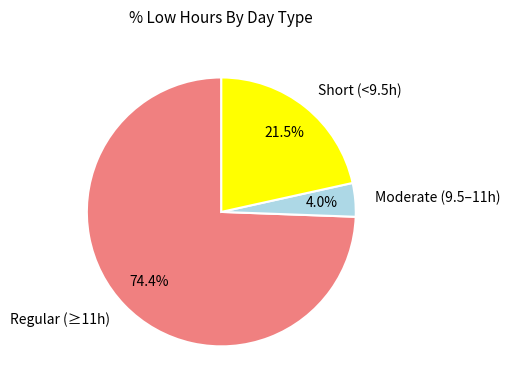

What is the smallest slice in the pie chart?

Moderate (9.5–11h)